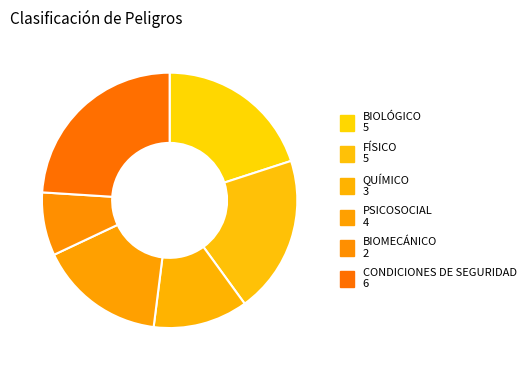

To the nearest percent, what percentage of the pie is BIOLÓGICO?

20%